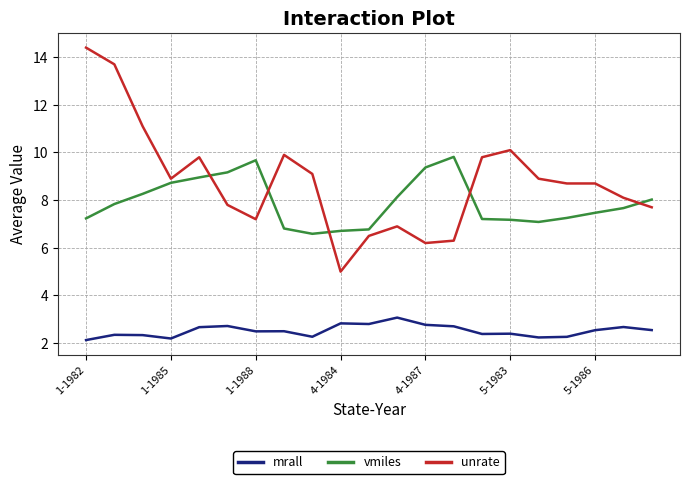

What are all the series names shown in the legend?

mrall, vmiles, unrate